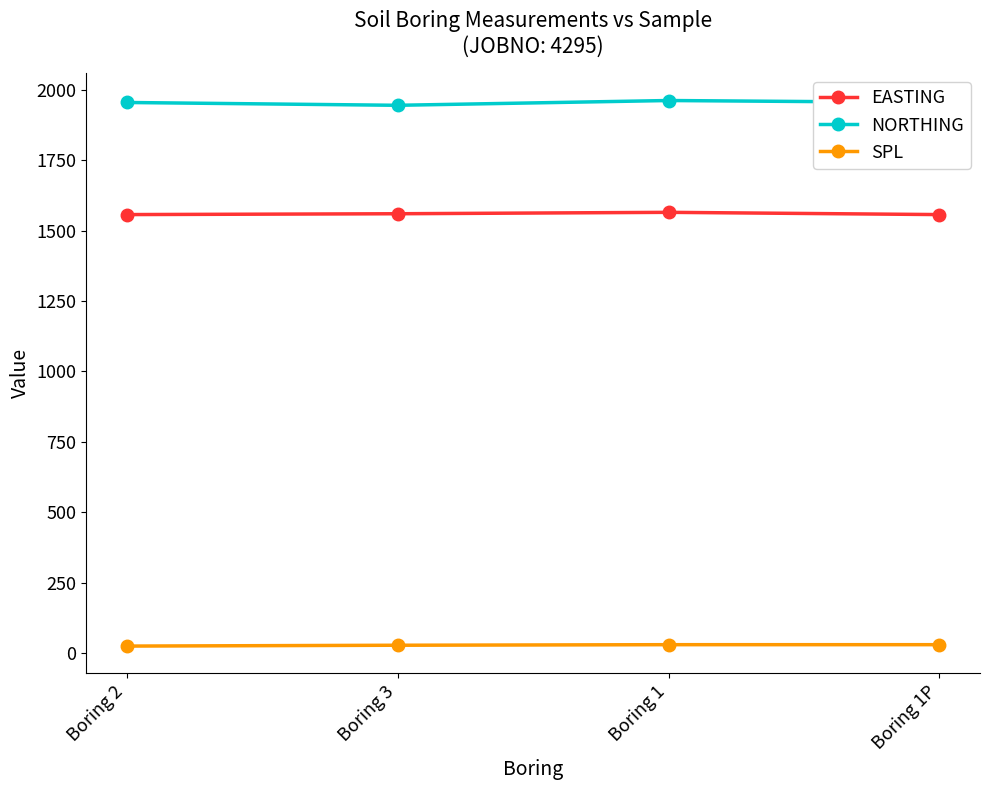

Count the SPL values in the range 28 to 30.

3